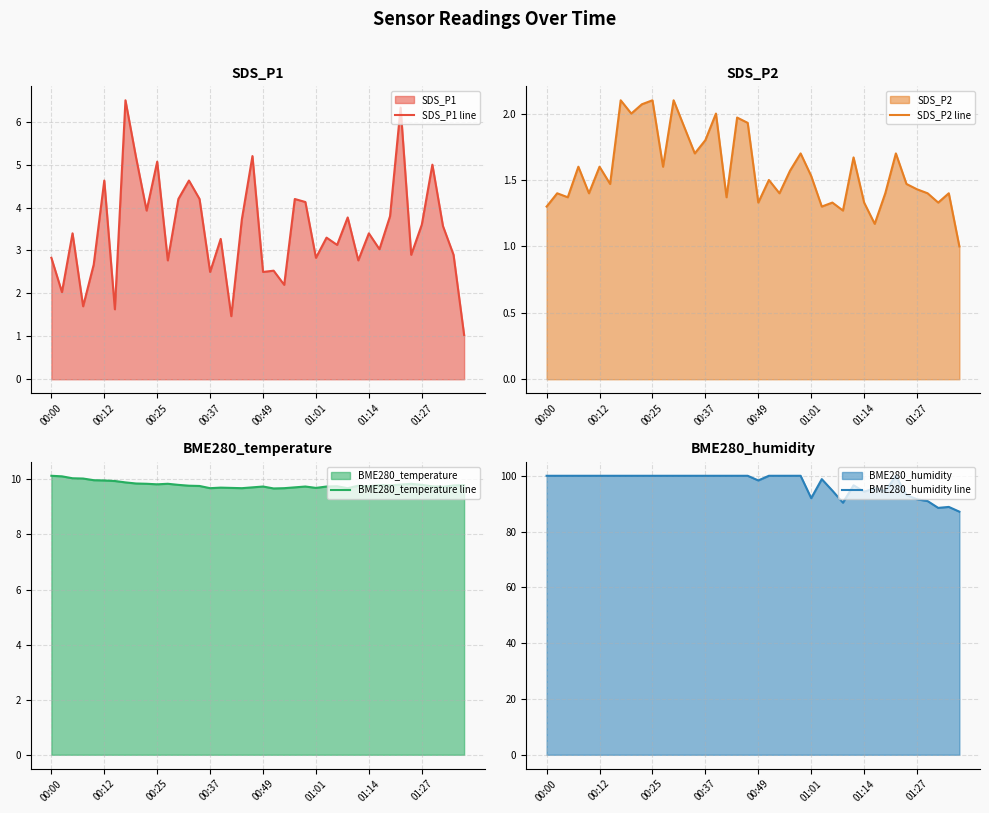

Reading right to left, list all the values displayed in this chart.

SDS_P1 line: 1.0	2.9	3.6	5.0	3.6	2.9	6.3	3.8	3.0	3.4	2.8	3.8	3.1	3.3	2.8	4.1	4.2	2.2	2.5	2.5	5.2	3.7	1.5	3.3	2.5	4.2	4.6	4.2	2.8	5.1	3.9	5.2	6.5	1.6	4.6	2.7	1.7	3.4	2.0	2.8
SDS_P2 line: 1.0	1.4	1.3	1.4	1.4	1.5	1.7	1.4	1.2	1.3	1.7	1.3	1.3	1.3	1.5	1.7	1.6	1.4	1.5	1.3	1.9	2.0	1.4	2.0	1.8	1.7	1.9	2.1	1.6	2.1	2.1	2.0	2.1	1.5	1.6	1.4	1.6	1.4	1.4	1.3
BME280_temperature line: 9.8	9.8	9.7	9.8	9.8	9.8	9.8	9.8	9.8	9.8	9.8	9.7	9.8	9.7	9.7	9.7	9.7	9.7	9.7	9.7	9.7	9.7	9.7	9.7	9.7	9.8	9.8	9.8	9.8	9.8	9.8	9.8	9.9	9.9	10.0	10.0	10.0	10.0	10.1	10.1
BME280_humidity line: 87.1	88.8	88.5	90.9	91.6	93.1	100.0	94.5	95.5	94.3	96.6	90.4	94.7	98.8	92.0	100.0	100.0	100.0	100.0	98.3	100.0	100.0	100.0	100.0	100.0	100.0	100.0	100.0	100.0	100.0	100.0	100.0	100.0	100.0	100.0	100.0	100.0	100.0	100.0	100.0